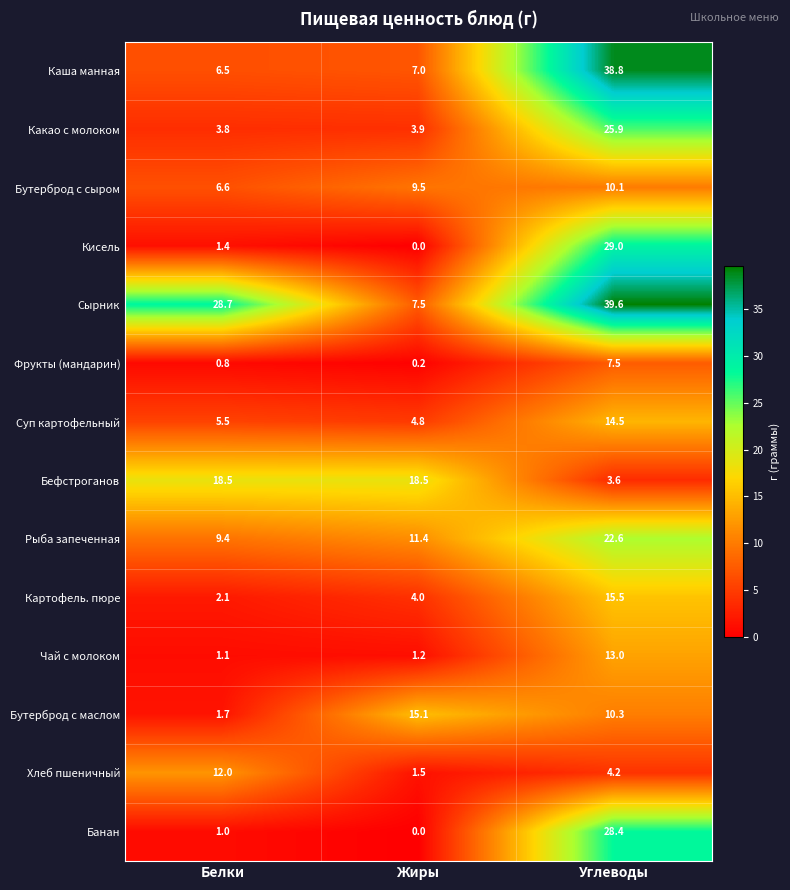

Is it true that Фрукты (мандарин) equals 7.5 at Углеводы?

True